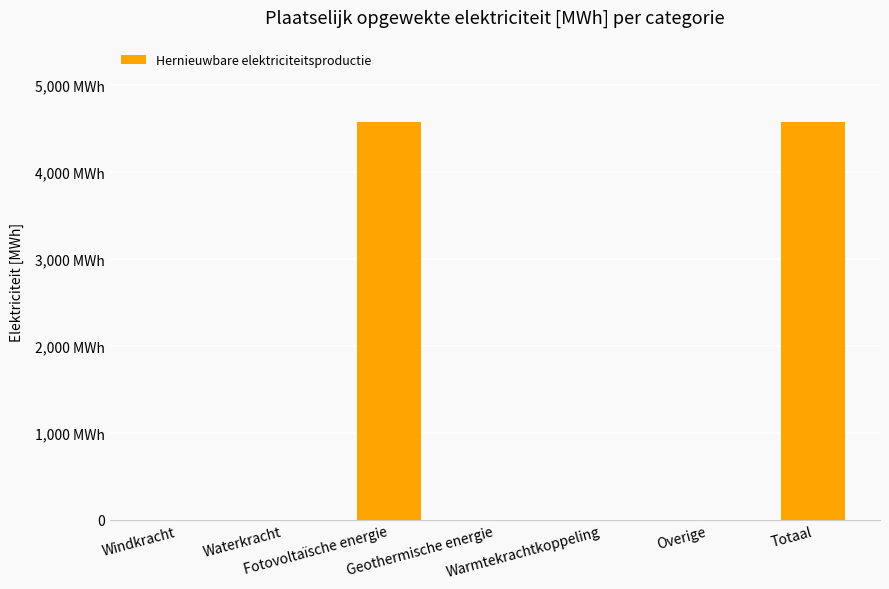

Are the bars horizontal?

No